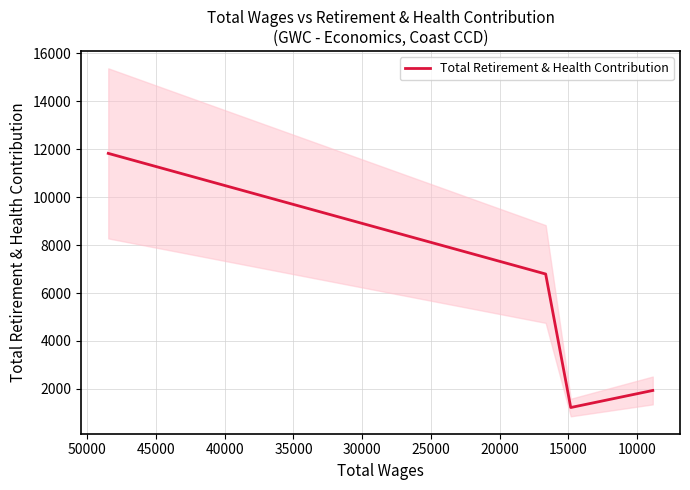

How many data points are less than 6793?

2